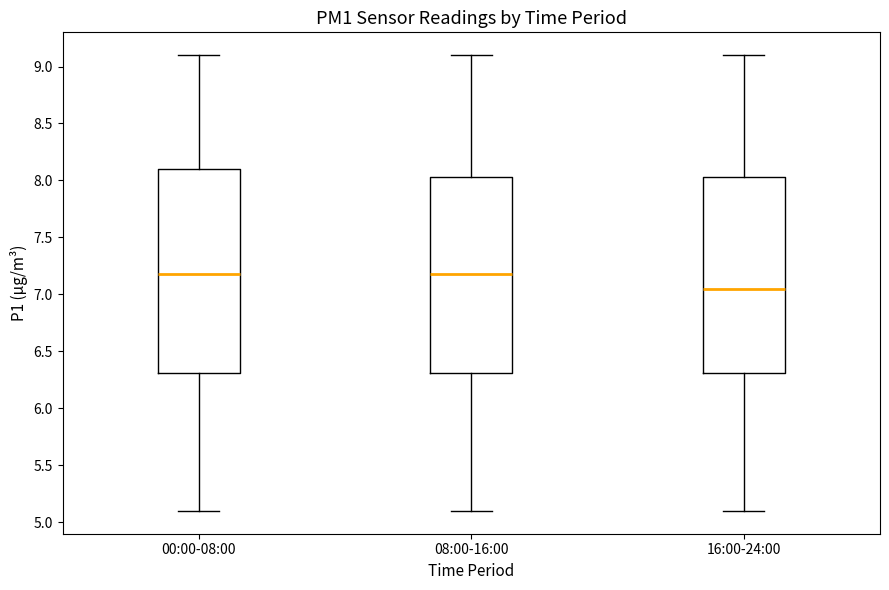

Reading left to right, read every box against the y-axis: the position of its median line, the range the box covers, and the ends of its whiskers. The values are not printed on the chart, so give them approximately, as read against the axis.

00:00-08:00: median 7.20, box 6.30 to 8.10, whiskers 5.10 to 9.10
08:00-16:00: median 7.20, box 6.30 to 8.05, whiskers 5.10 to 9.10
16:00-24:00: median 7.05, box 6.30 to 8.05, whiskers 5.10 to 9.10